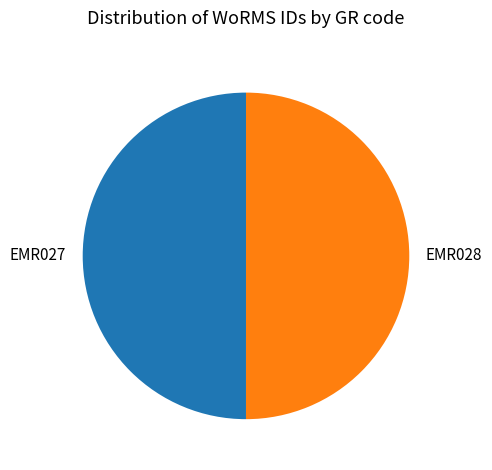

The EMR028 slice represents 38% of the pie. True or false?

False